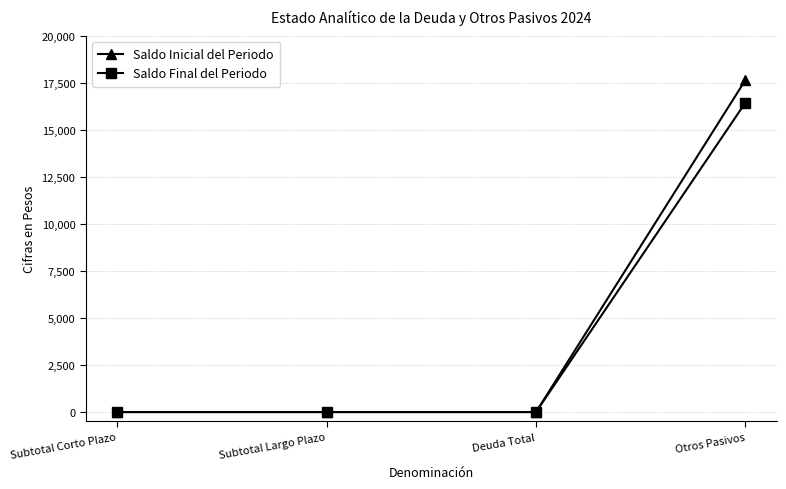

Does the chart display data point markers on the line(s)?

Yes